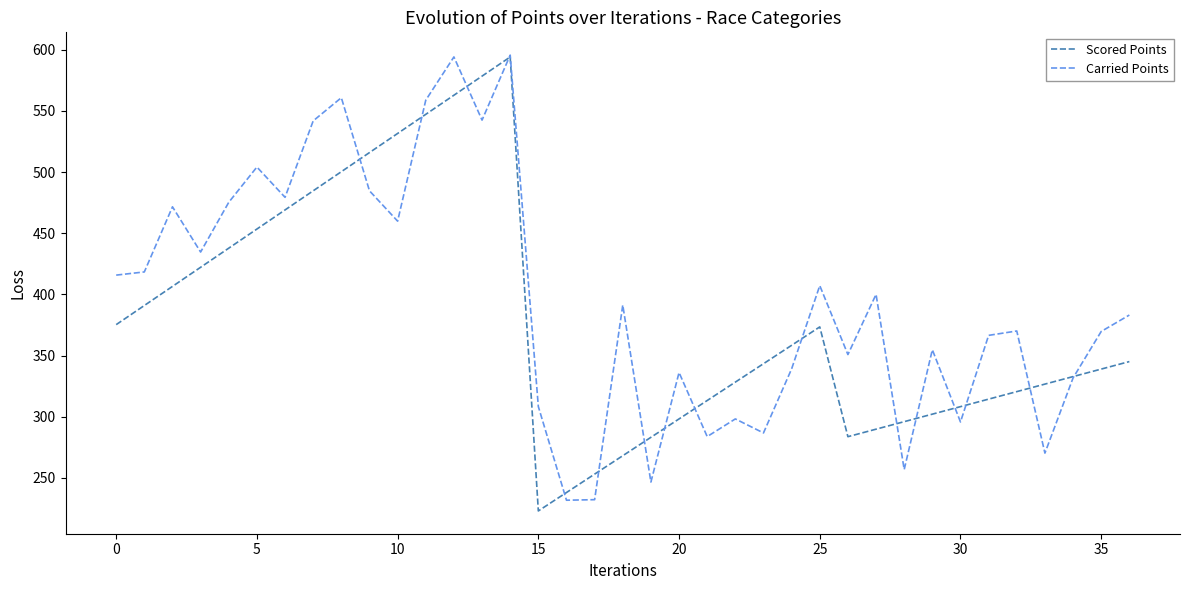

What is the minimum value for Scored Points?

223.0